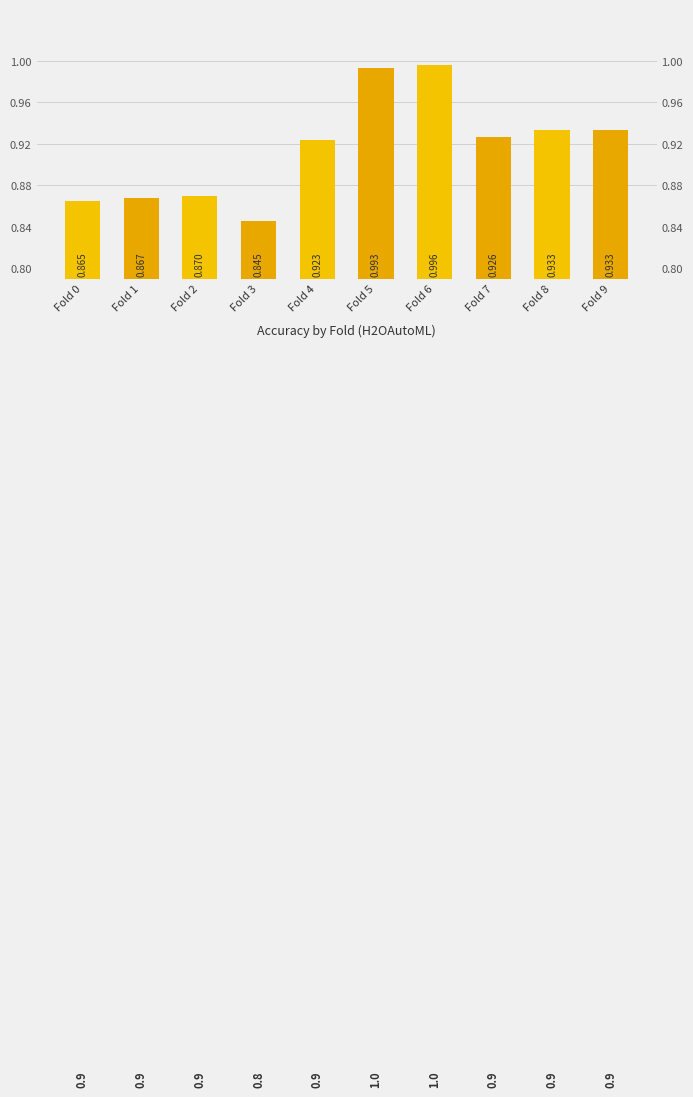

At which category does the chart reach its minimum across all series?

Fold 3